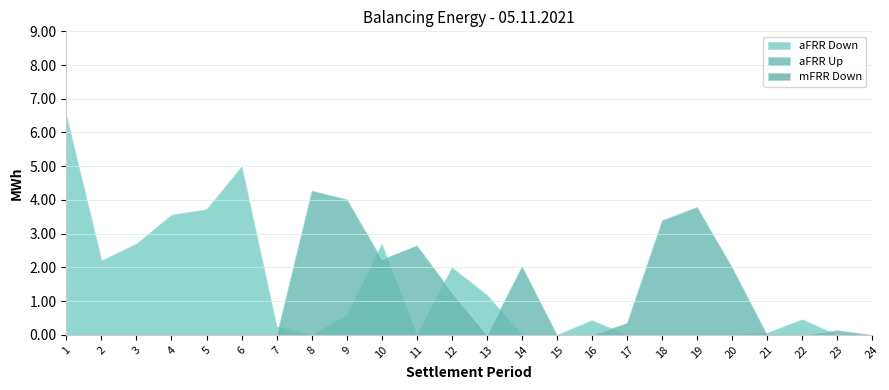

How many intersections are there between aFRR Down and aFRR Up?

8